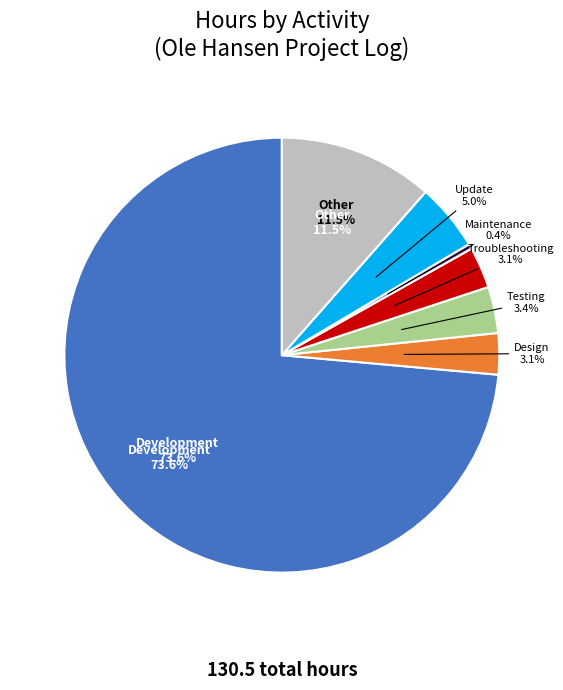

How many slices are in this pie chart?

7